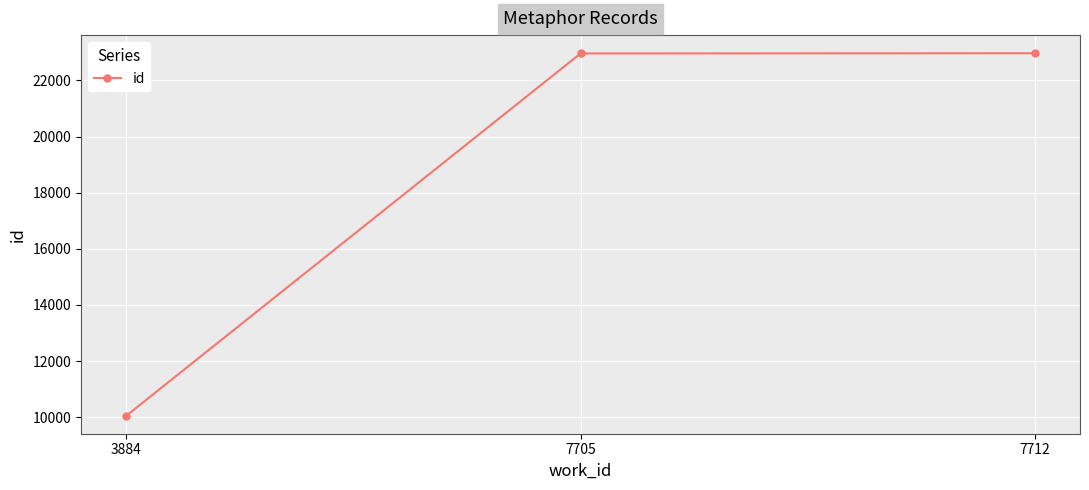

What value does the data have at 7705?

22959